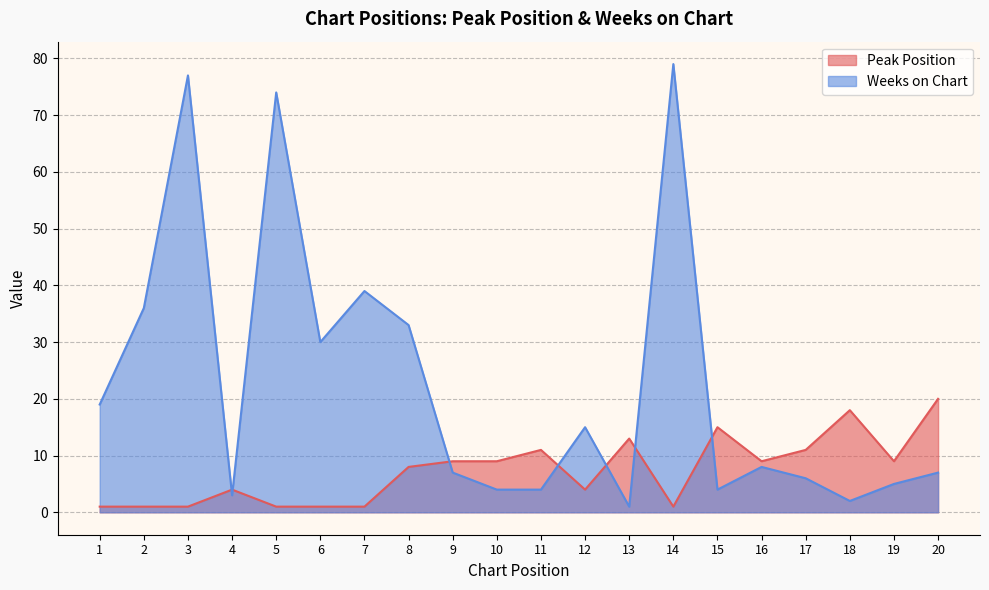

Reading left to right, what are all the values shown in this chart?

Peak Position: 1=1	2=1	3=1	4=4	5=1	6=1	7=1	8=8	9=9	10=9	11=11	12=4	13=13	14=1	15=15	16=9	17=11	18=18	19=9	20=20
Weeks on Chart: 1=19	2=36	3=77	4=3	5=74	6=30	7=39	8=33	9=7	10=4	11=4	12=15	13=1	14=79	15=4	16=8	17=6	18=2	19=5	20=7